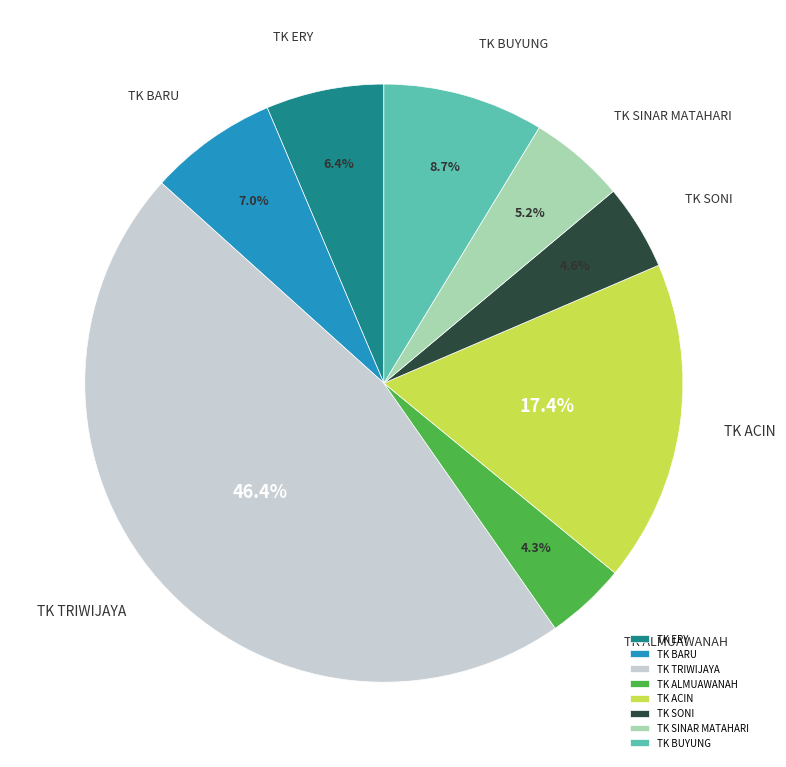

To the nearest percent, what is the difference between the largest and smallest slice percentages?

42%